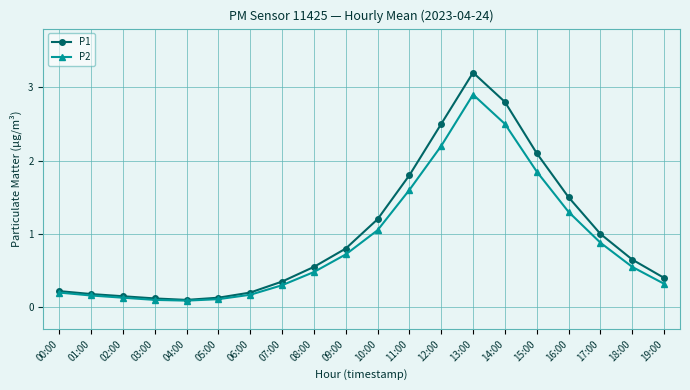

What is the maximum value shown in the chart?

3.2